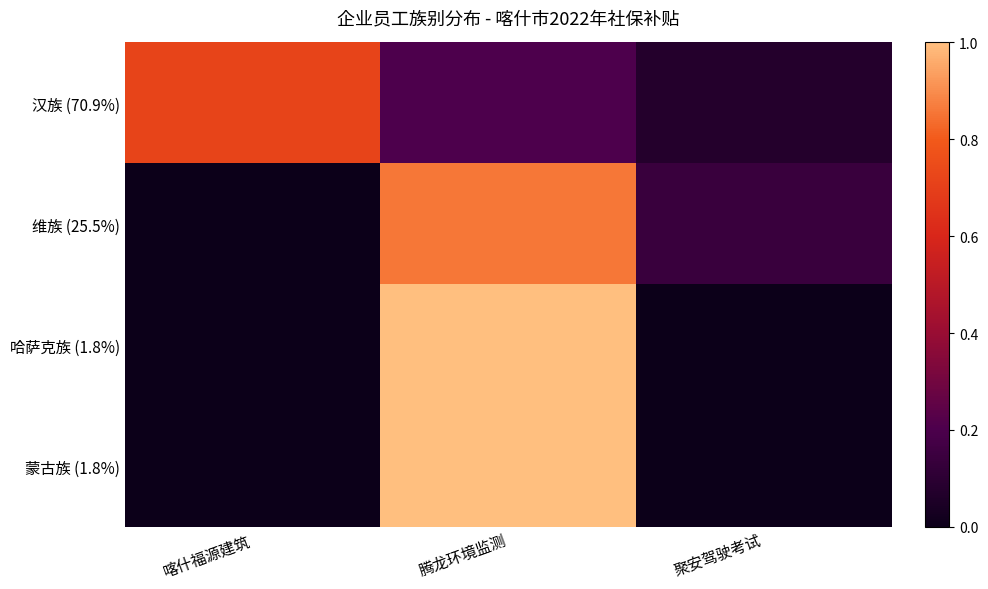

At how many categories does at least one series exceed 0?

3